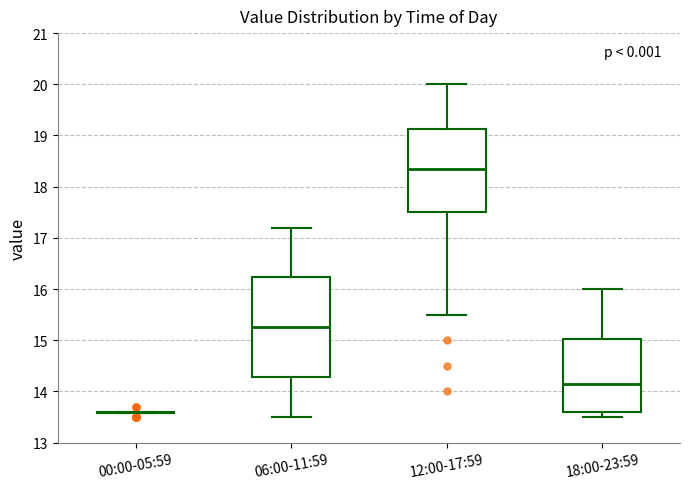

Reading left to right, transcribe this box plot: for each box, give where its median line is, the range the box spans, and where its two whiskers end, as read against the y-axis. The values are not printed on the chart, so give them approximately, as read against the axis.

00:00-05:59: box collapsed to a line at 13.6, whiskers 13.6 to 13.6
06:00-11:59: median 15.3, box 14.3 to 16.2, whiskers 13.5 to 17.2
12:00-17:59: median 18.4, box 17.5 to 19.1, whiskers 15.5 to 20.0
18:00-23:59: median 14.2, box 13.6 to 15.0, whiskers 13.5 to 16.0